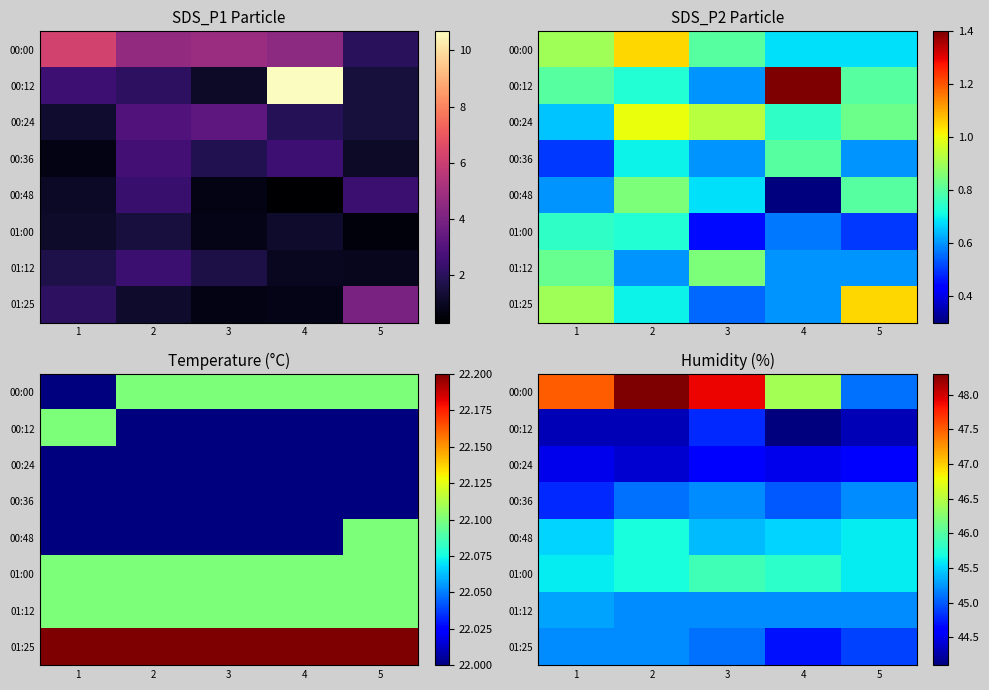

What is the sum of the 01:25 values at 1 and 3?

90.3